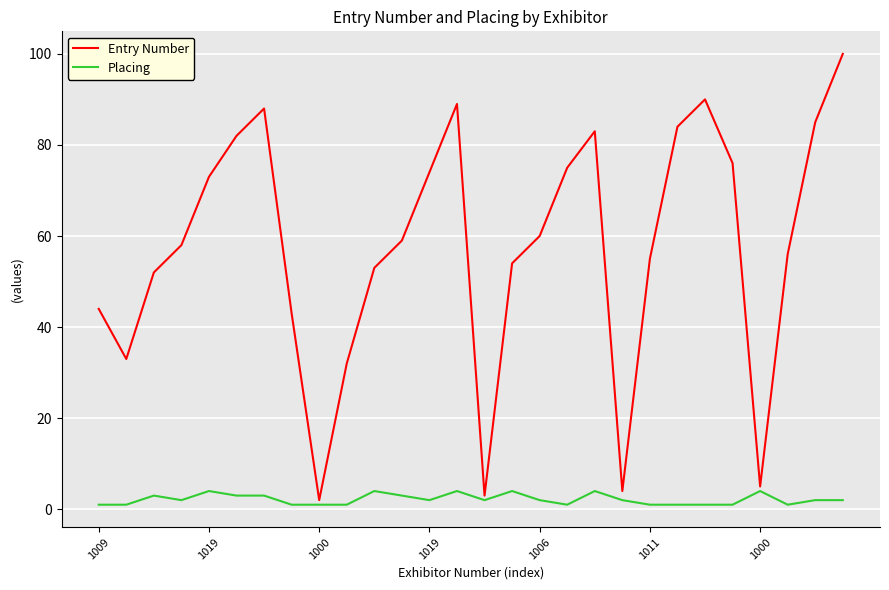

At how many categories does at least one series exceed 23?

24